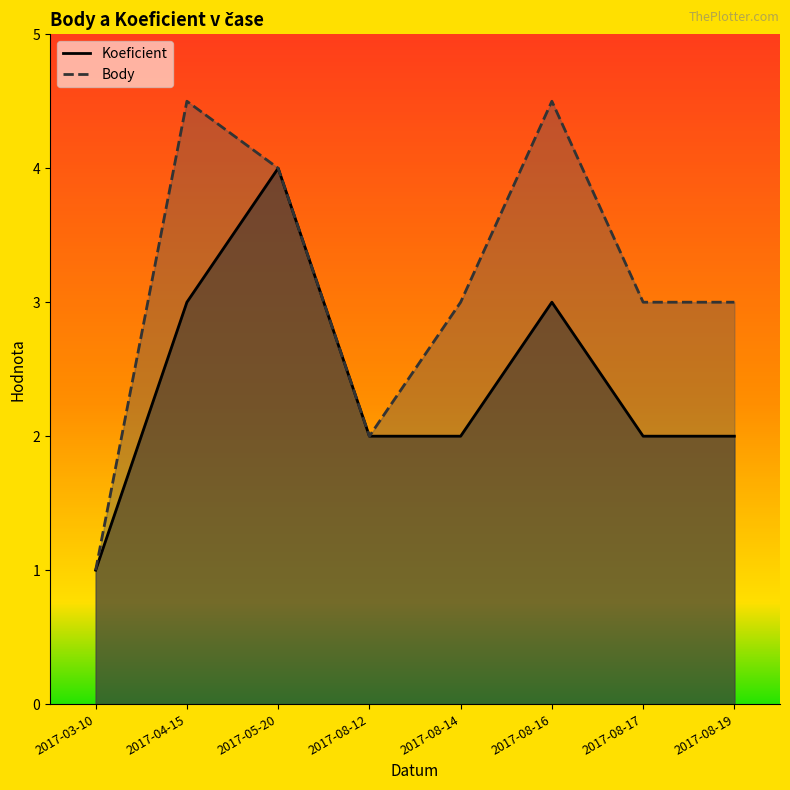

Where is the first local maximum for Koeficient?

2017-05-20